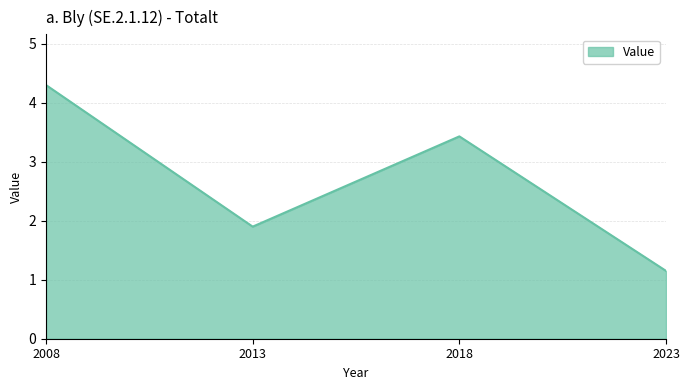

What is the greatest value displayed?

4.3